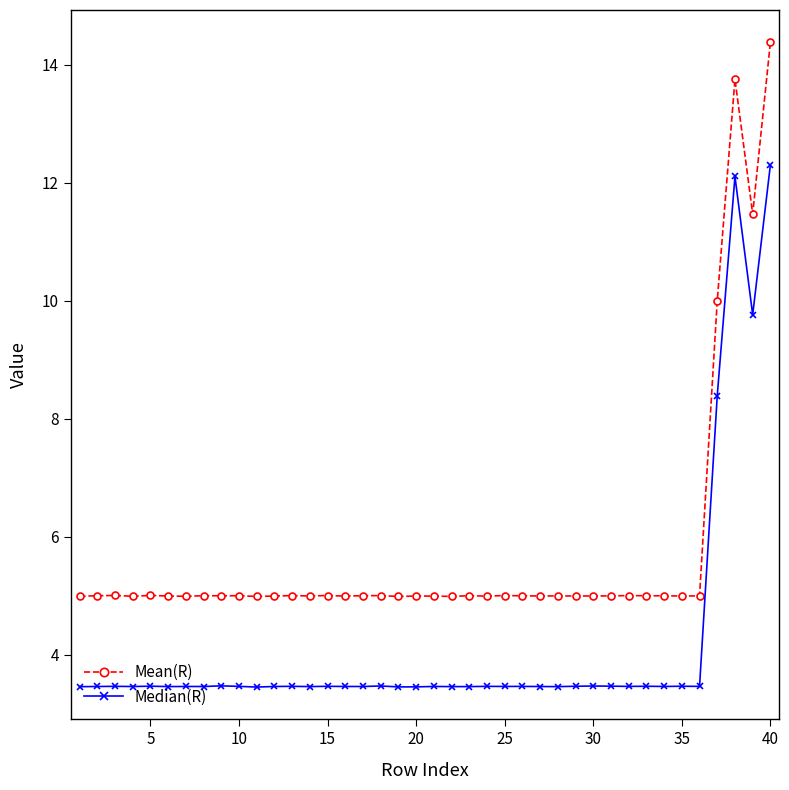

What is the average value of the Mean(R) series?

5.7